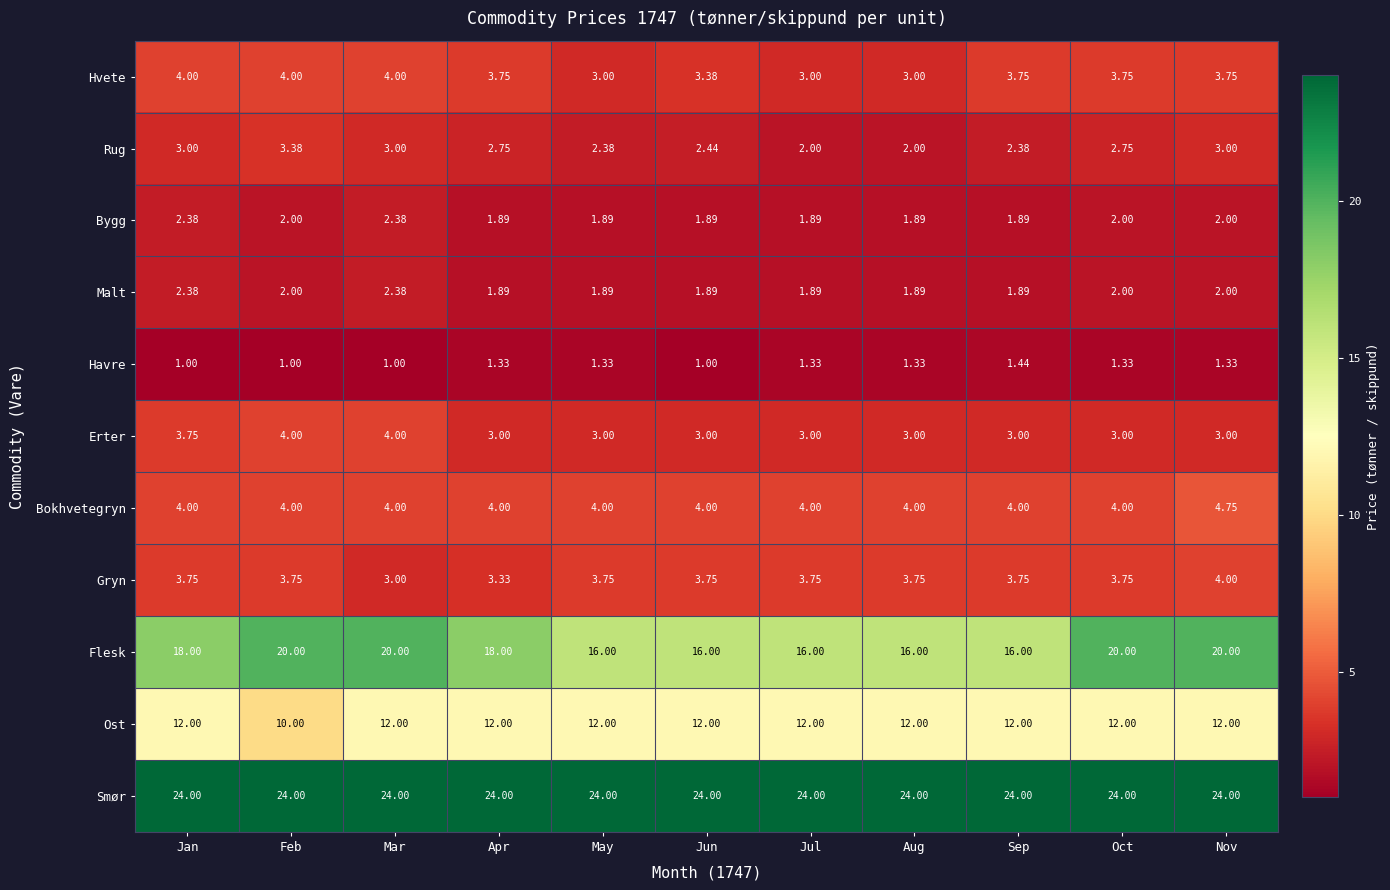

At how many categories does at least one series exceed 8?

11